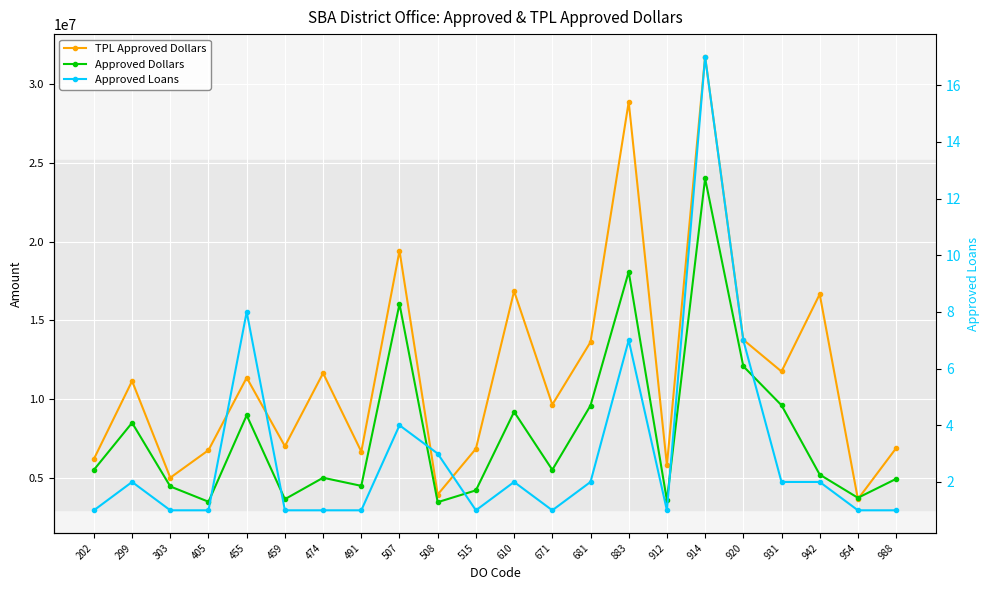

What is the difference between the Approved Loans values at 455 and 954?

7